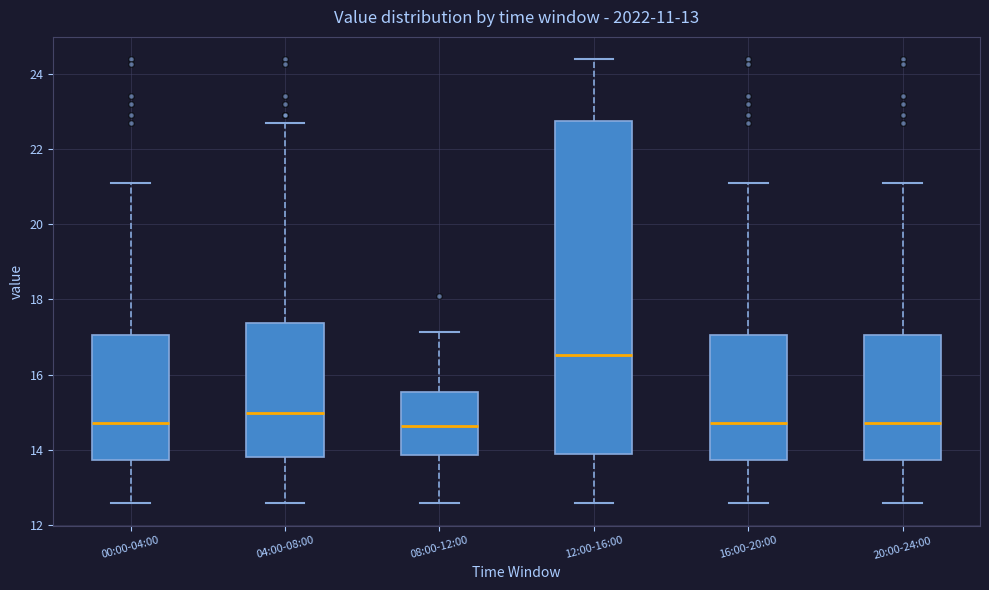

Which box is the tallest, from its lower edge to its upper edge?

12:00-16:00